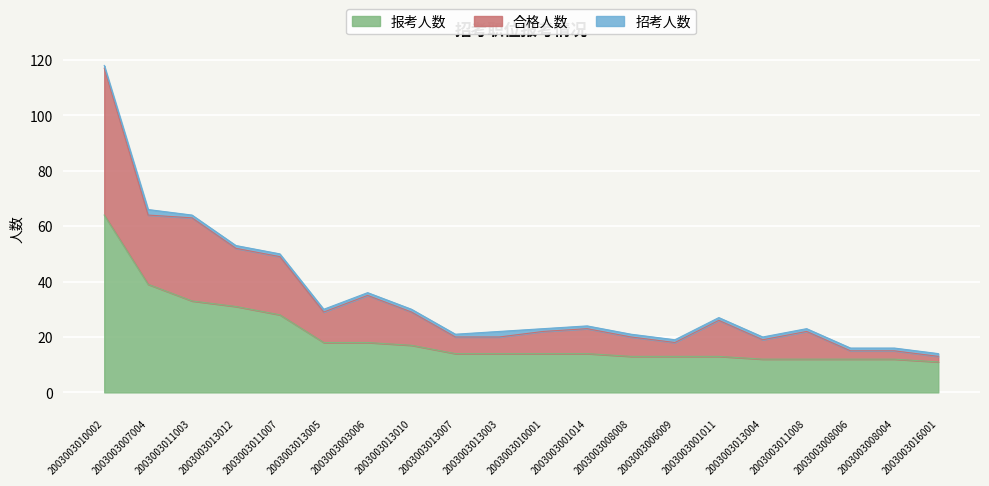

In 合格人数, how many points are lower than both neighbors (excluding endpoints)?

3